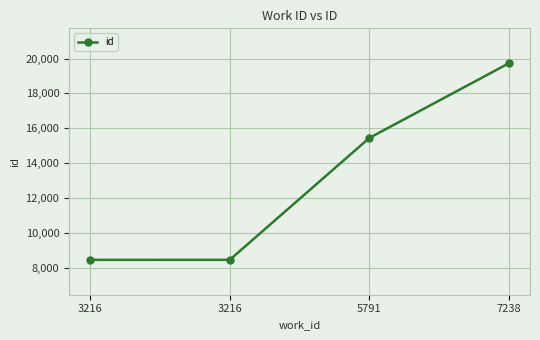

Does the chart have visible grid lines?

Yes